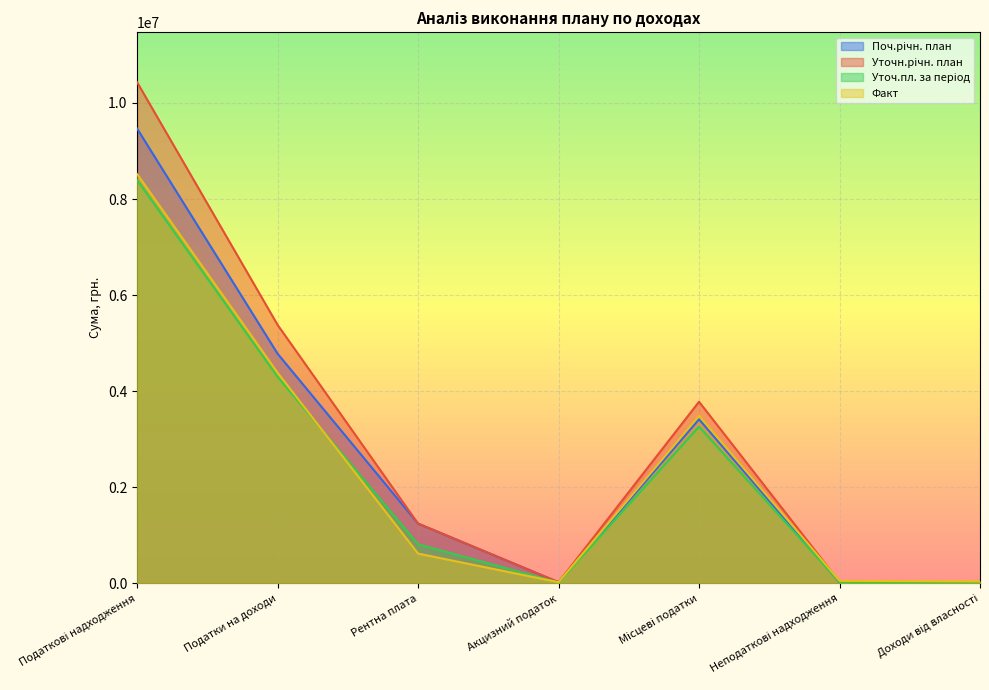

What is the sum of the Уточ.пл. за період values at Неподаткові надходження and Податкові надходження?

8423537.0